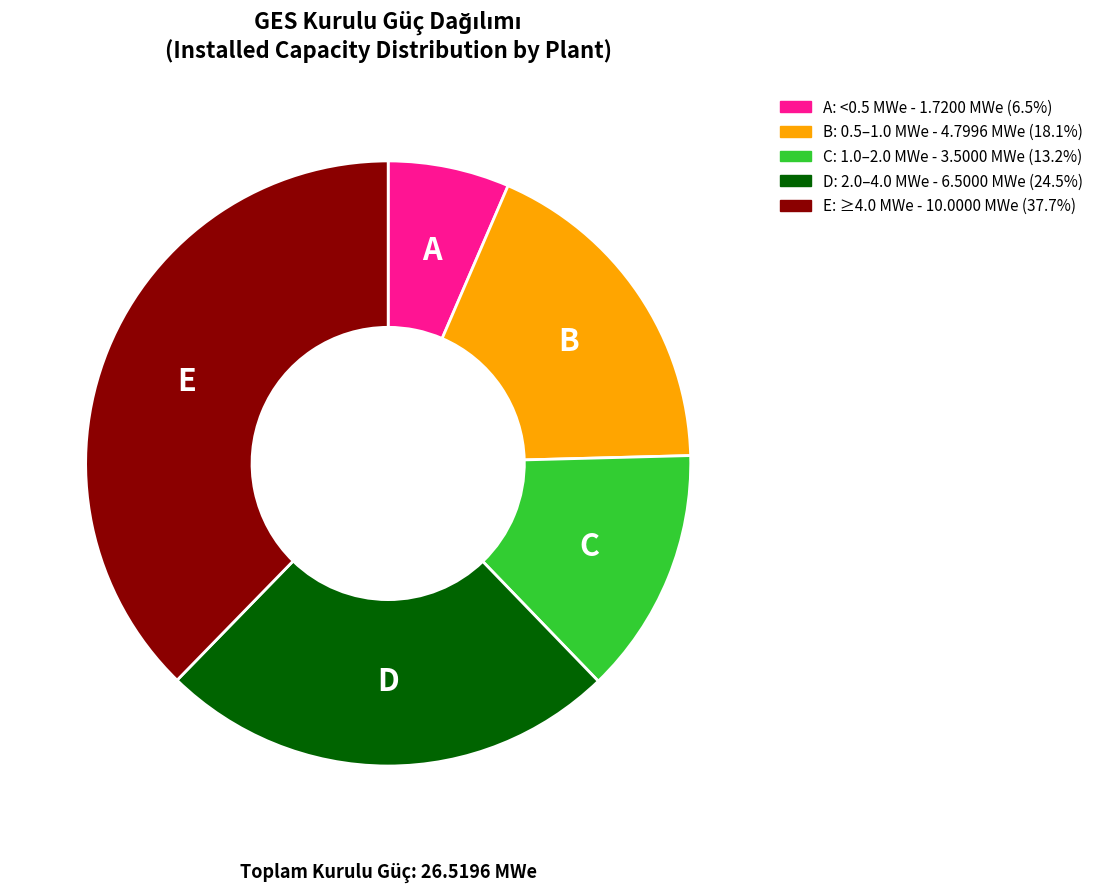

Which category has the biggest portion of the pie?

E